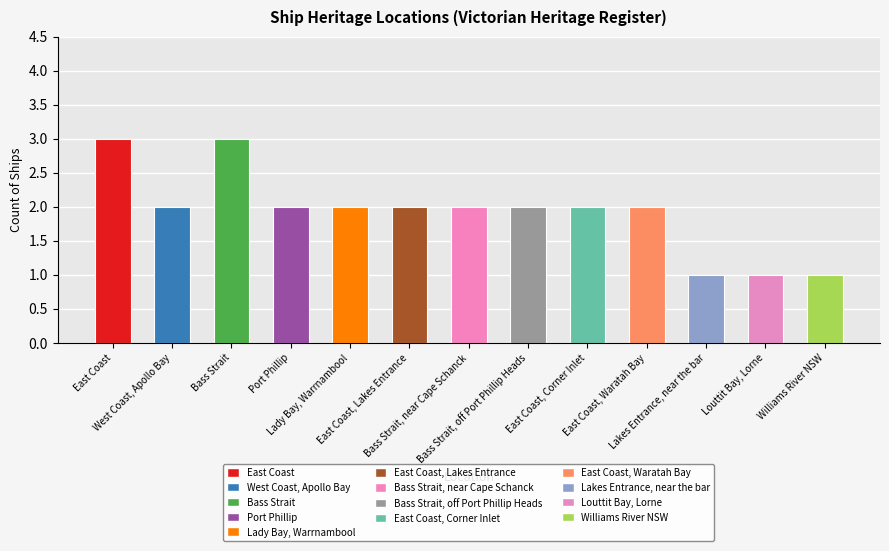

What is the label of the 10th bar from the left?

East Coast, Waratah Bay